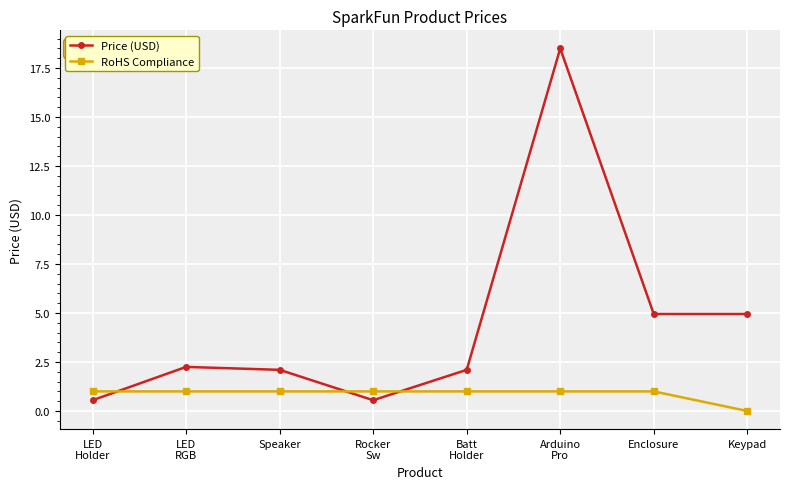

How many interior local peaks does the Price (USD) series have?

2